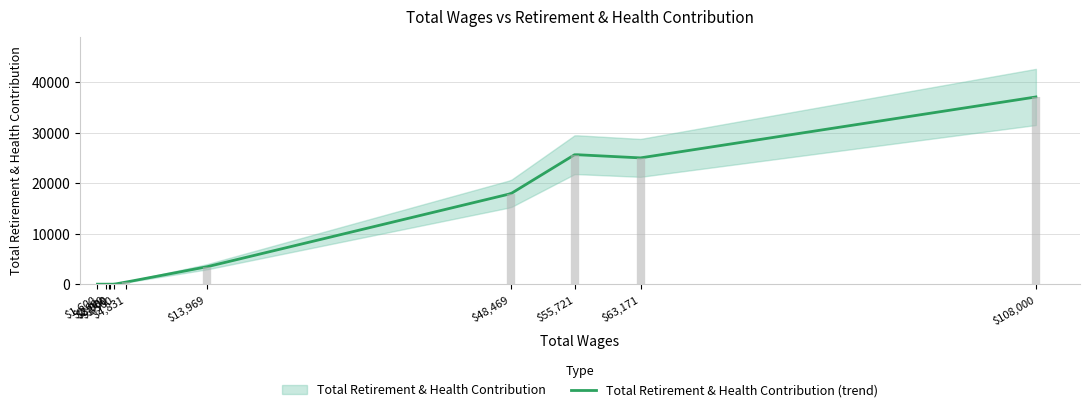

Count the number of categories in the chart.

11